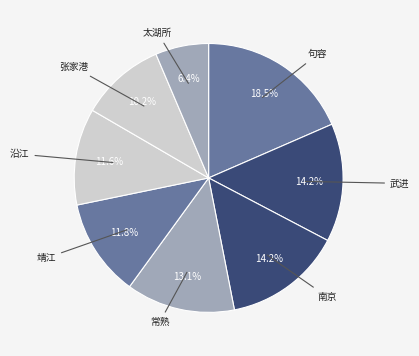

Is it true that 句容 is 4% of the pie?

False